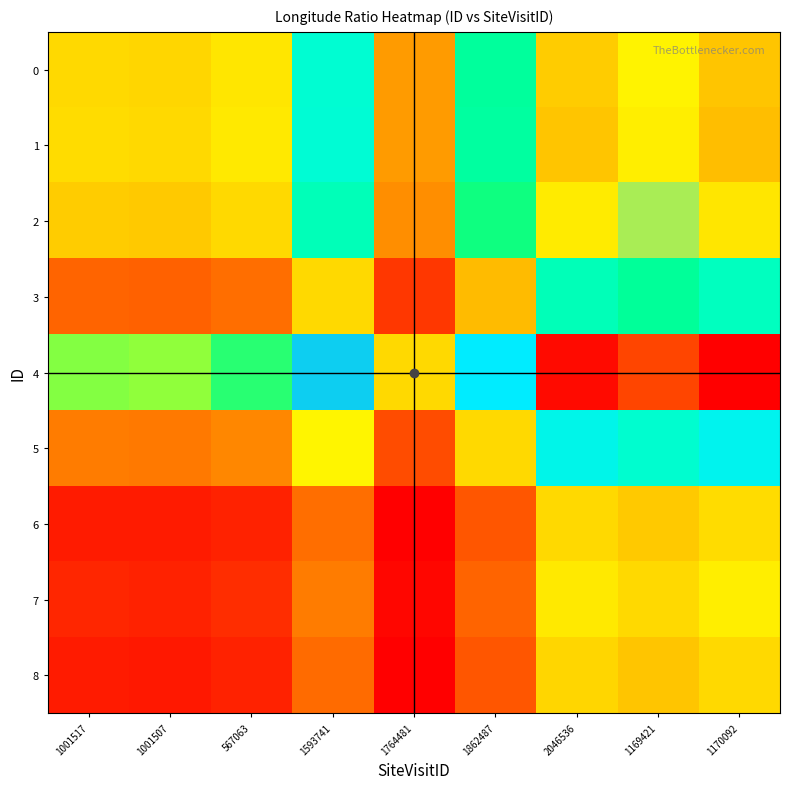

Which series has the largest range (max minus min)?

4